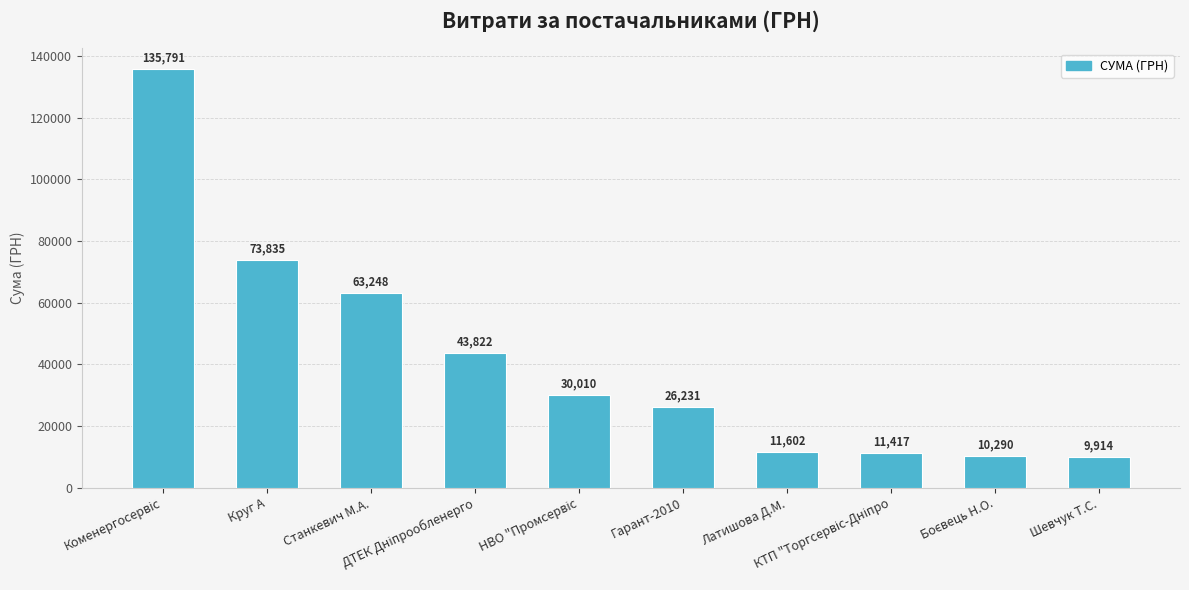

Which category has the lowest value across all series?

Шевчук Т.С.